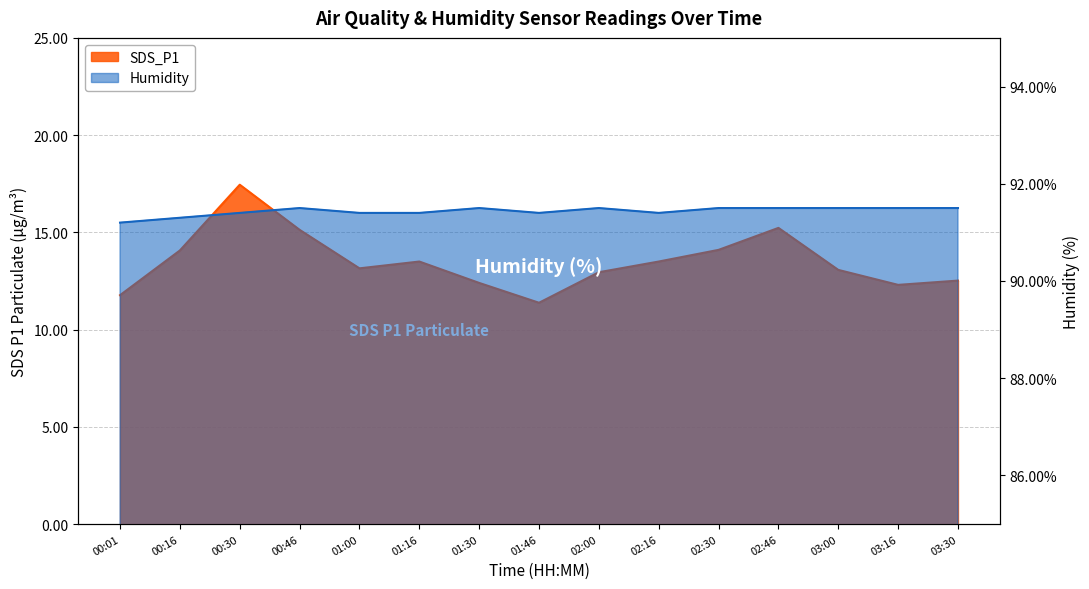

Rank the categories by Humidity value from highest to lowest.

00:46, 01:30, 02:00, 02:30, 02:46, 03:00, 03:16, 03:30, 00:30, 01:00, 01:16, 01:46, 02:16, 00:16, 00:01